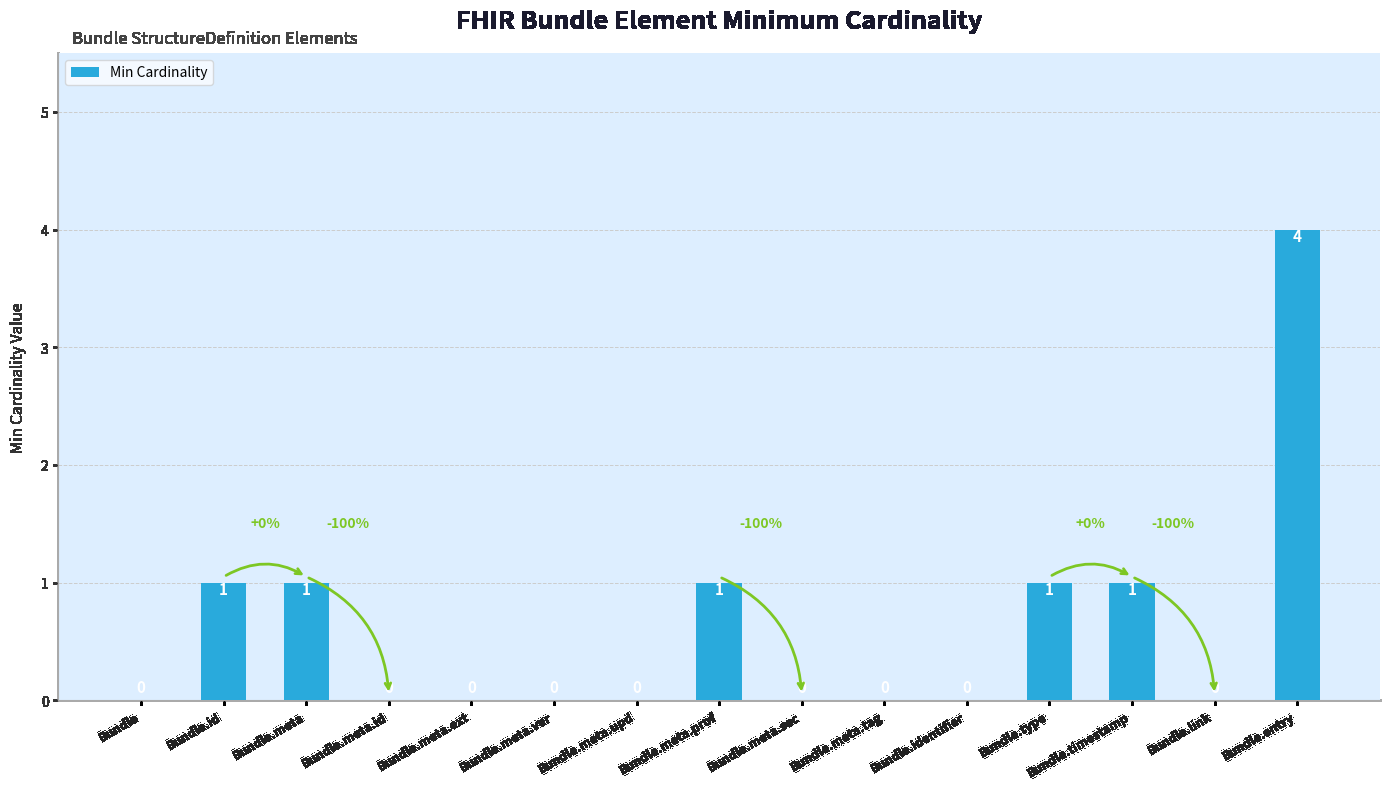

Which has a higher value, Bundle or Bundle.type?

Bundle.type